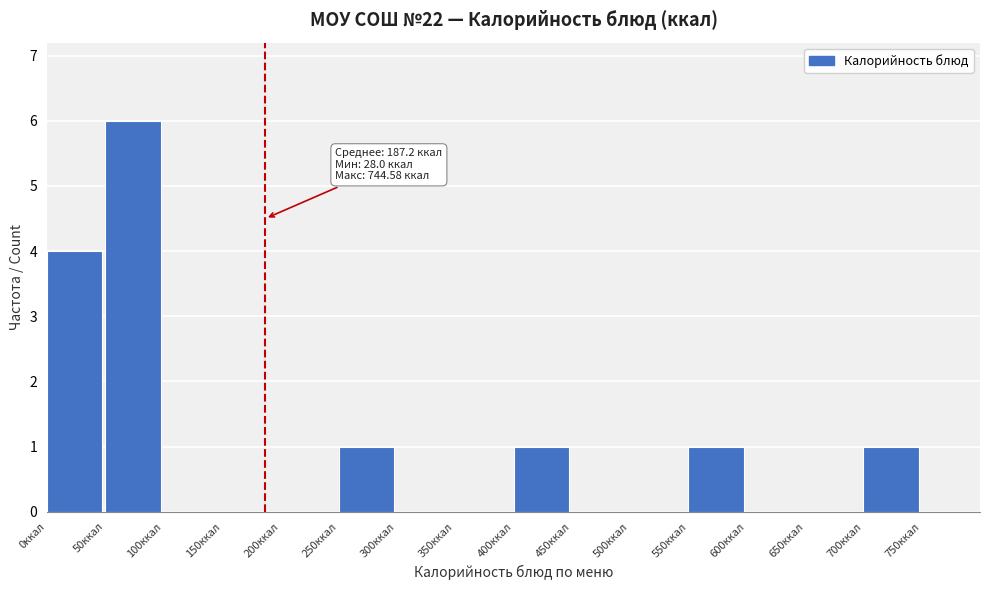

Which range on the x-axis has the tallest bar?

50 to 100